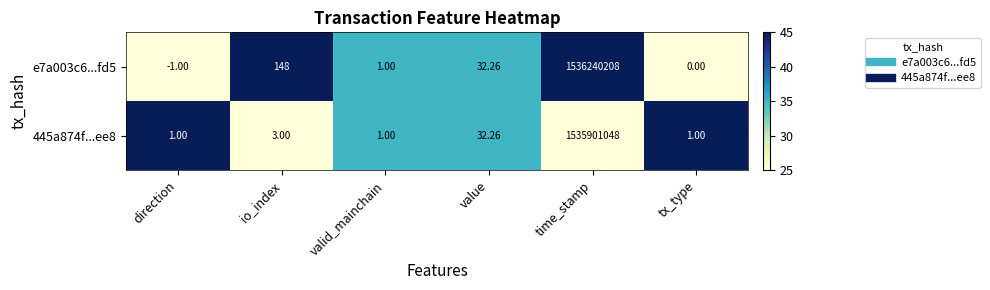

Which category has the highest value across all series?

time_stamp